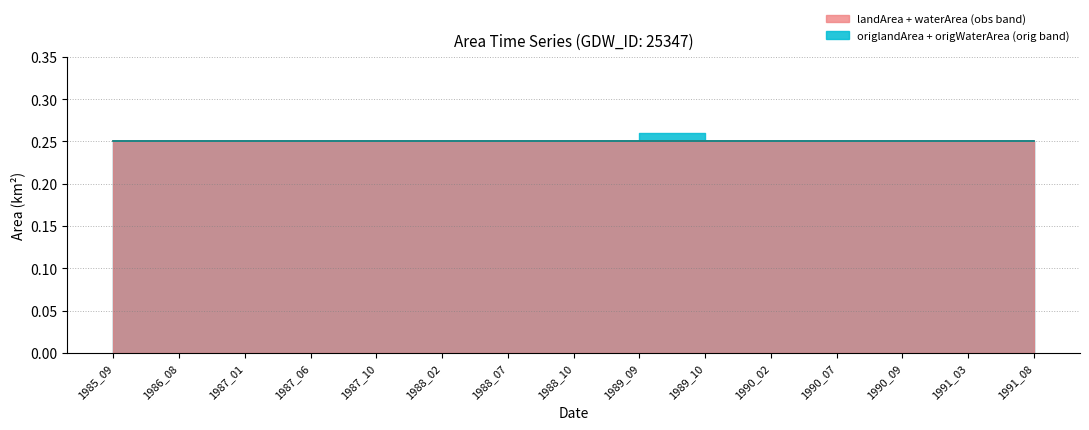

True or false: origNoDataArea and waterArea intersect in this chart.

False